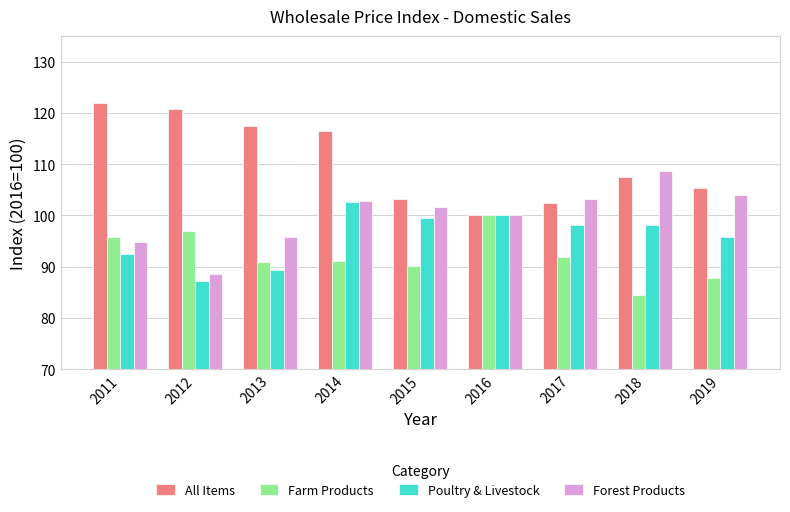

Are the bars horizontal?

No